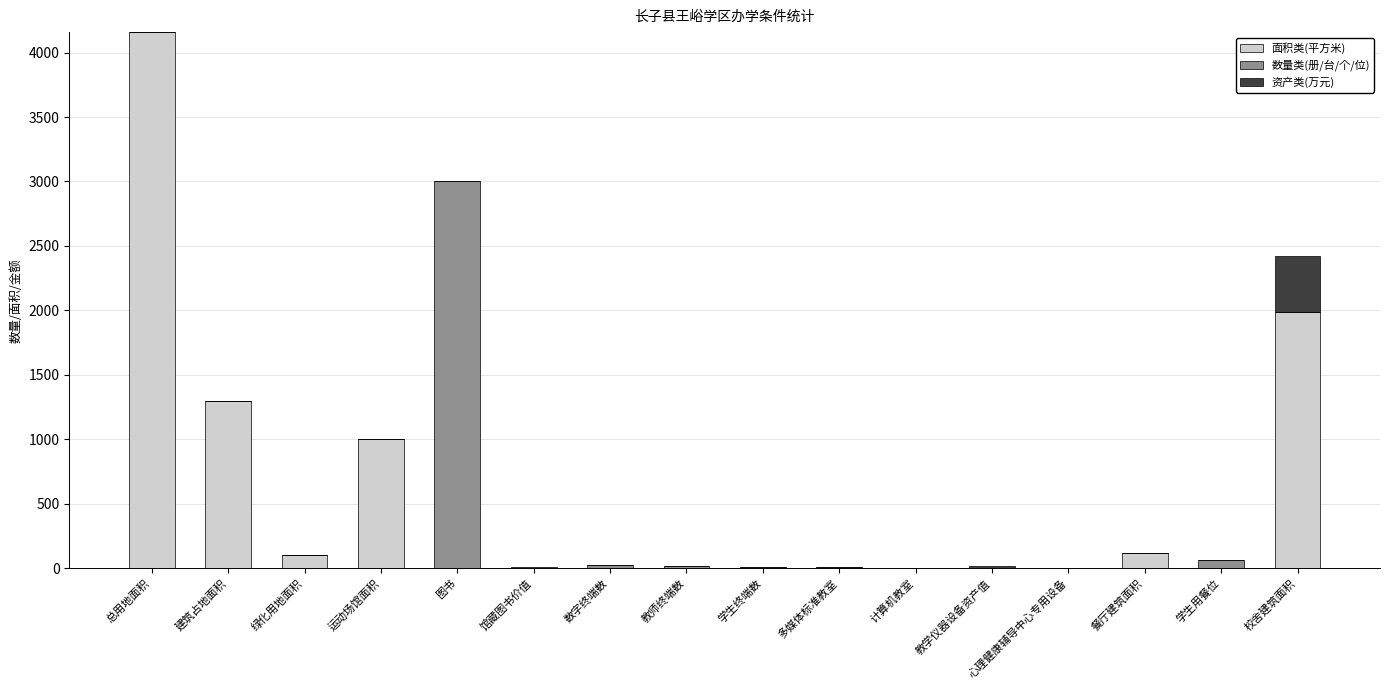

What are all the series names shown in the legend?

面积类(平方米), 数量类(册/台/个/位), 资产类(万元)